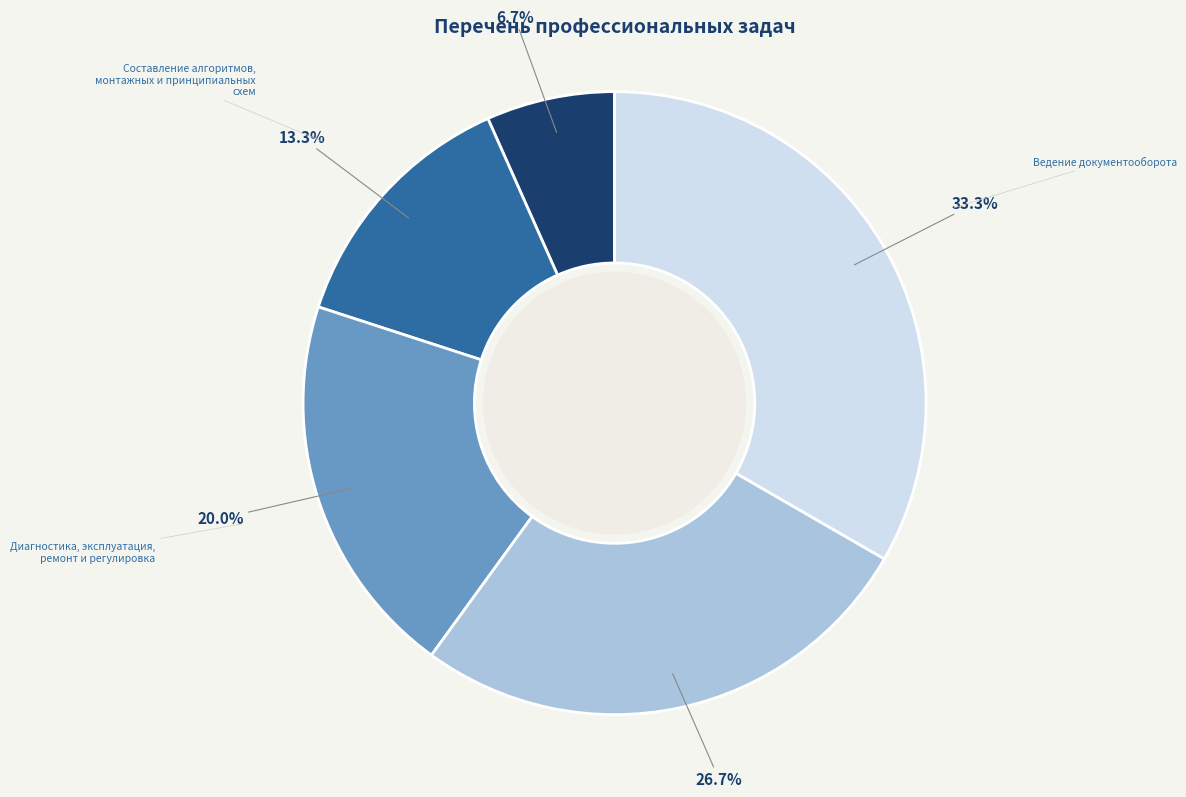

The Диагностика, эксплуатация, ремонт и регулировка slice represents 20% of the pie. True or false?

True